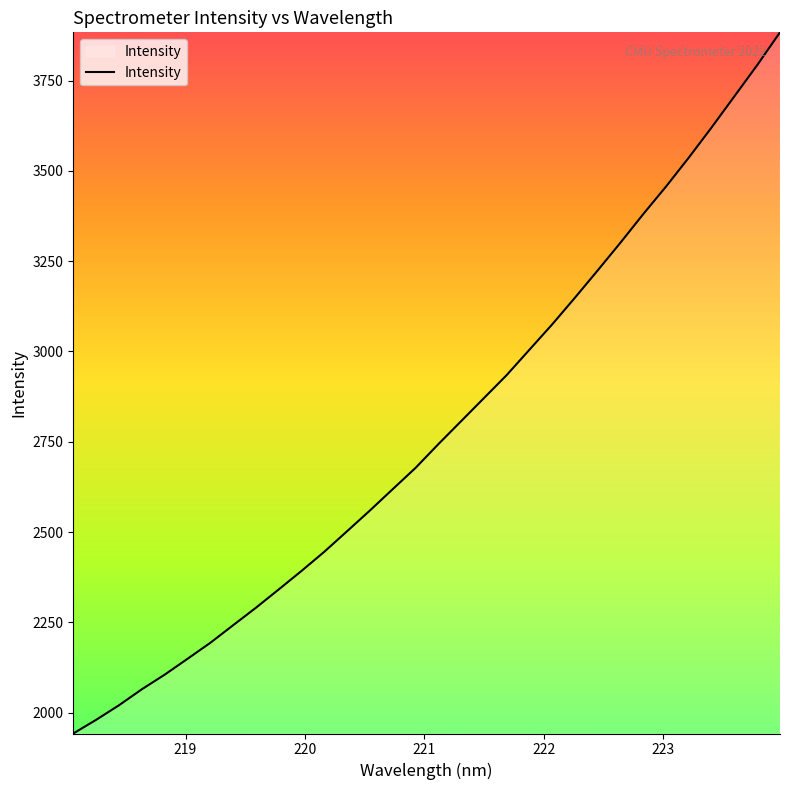

What is the difference between the maximum and minimum values?

1941.0